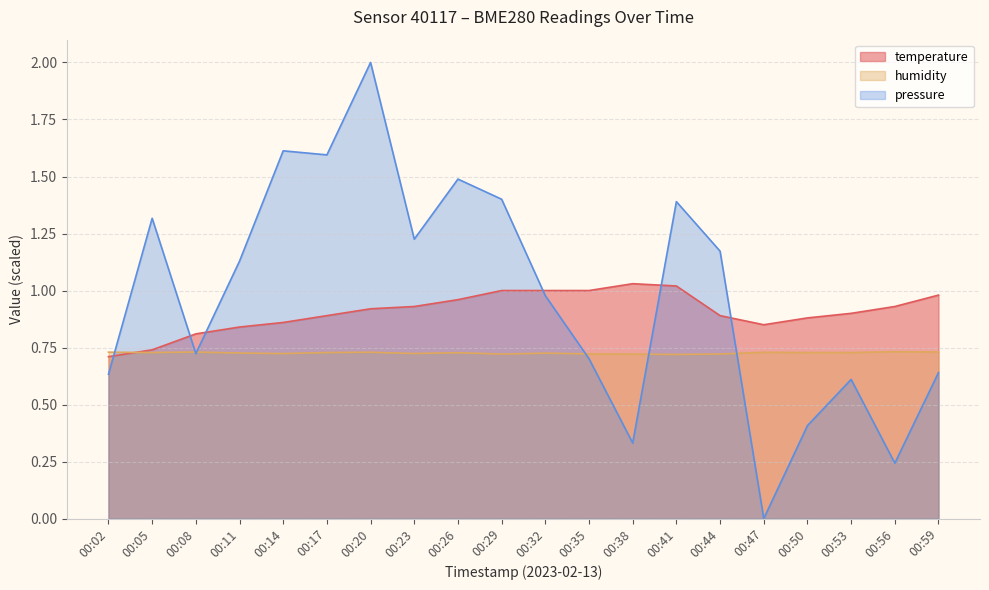

Does the chart display data point markers on the line(s)?

No